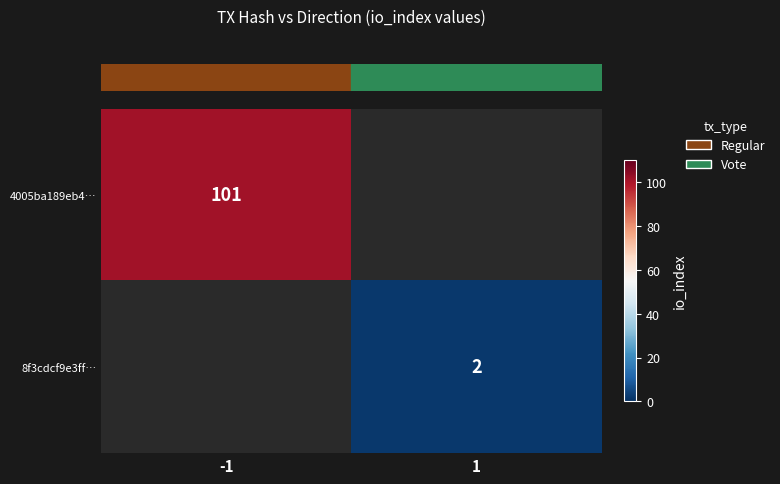

Read the row_0 value at -1.

101.0